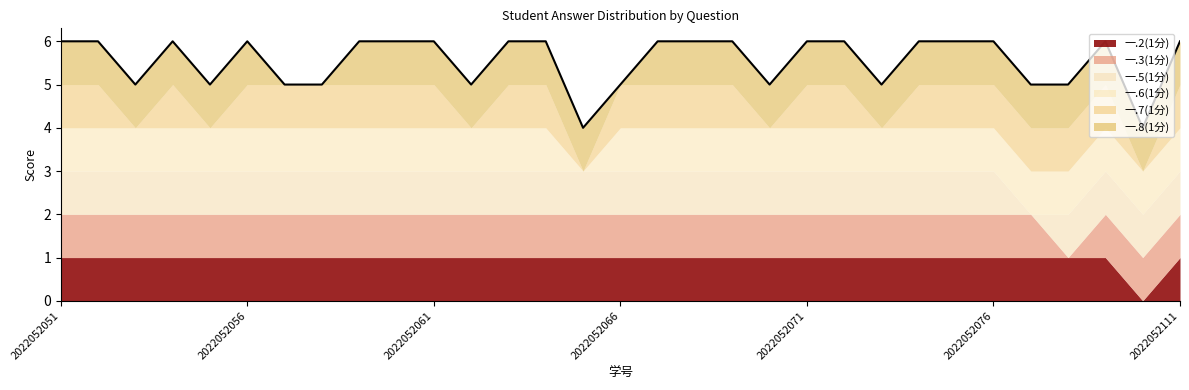

The value of 一.7(1分) at 2022052063 is 0. True or false?

False